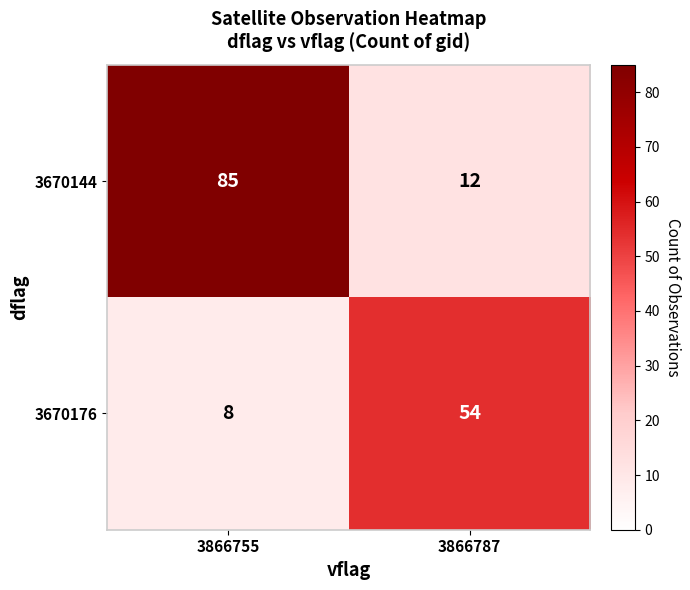

True or false: 3670176 has a value of 54 at 3866787.

True